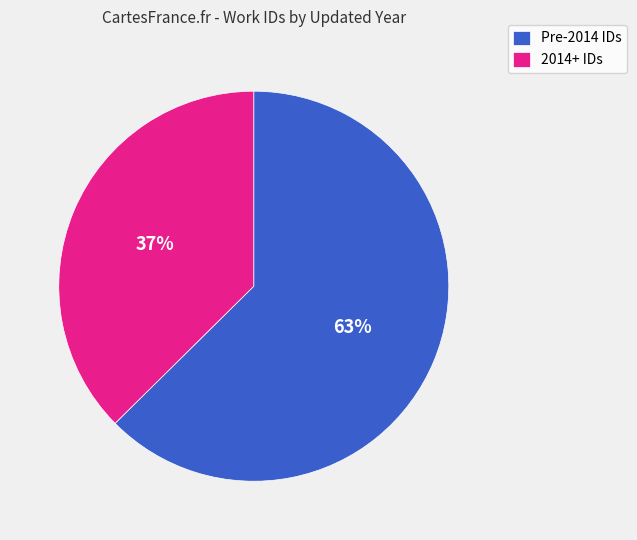

To the nearest percent, what portion does 2014+ IDs represent?

37%